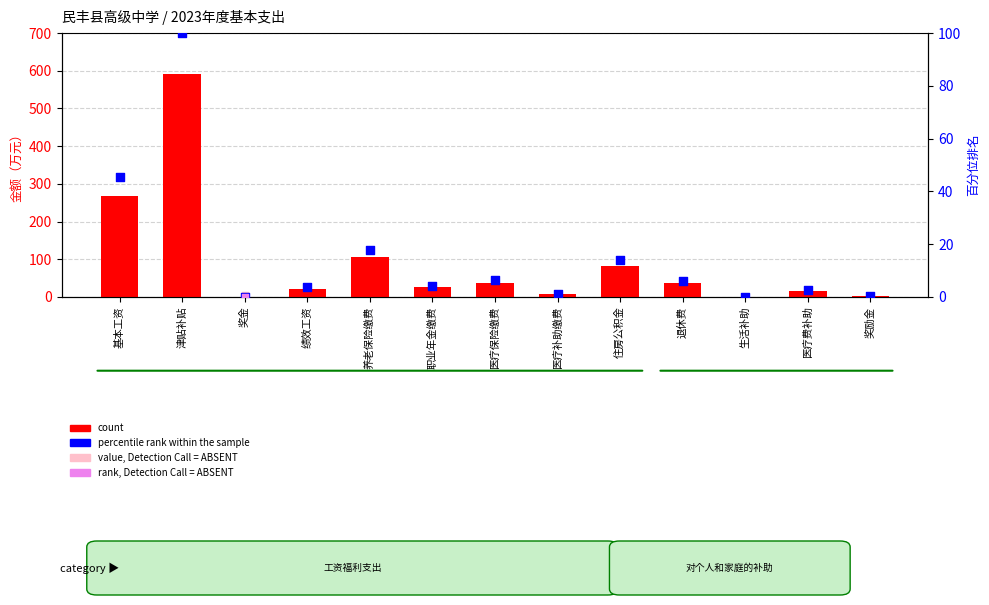

What is the total value across all series at 职业年金缴费?

29.7